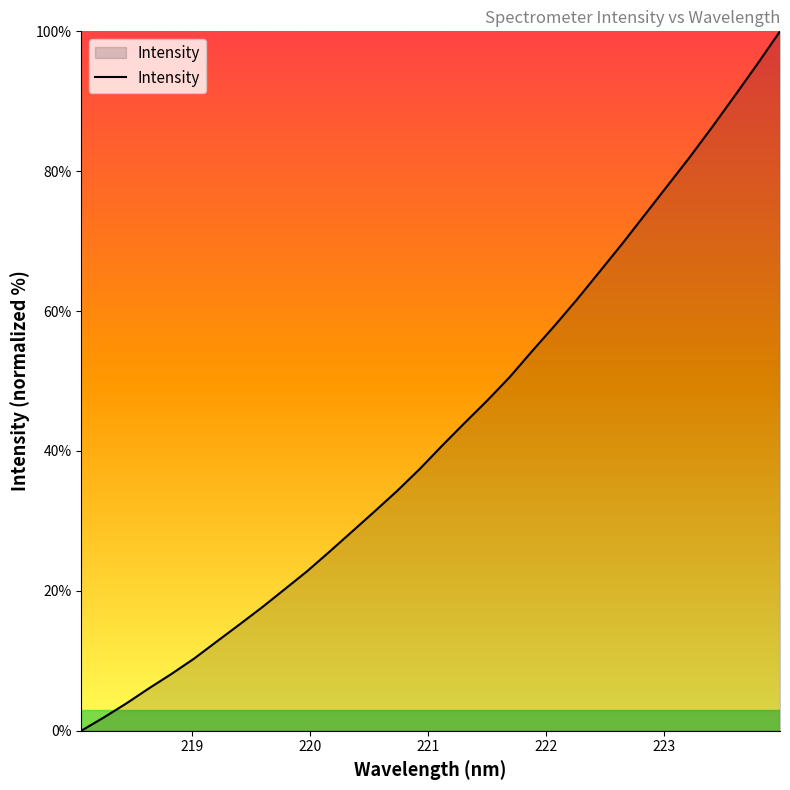

What is the maximum value shown in the chart?

100.0